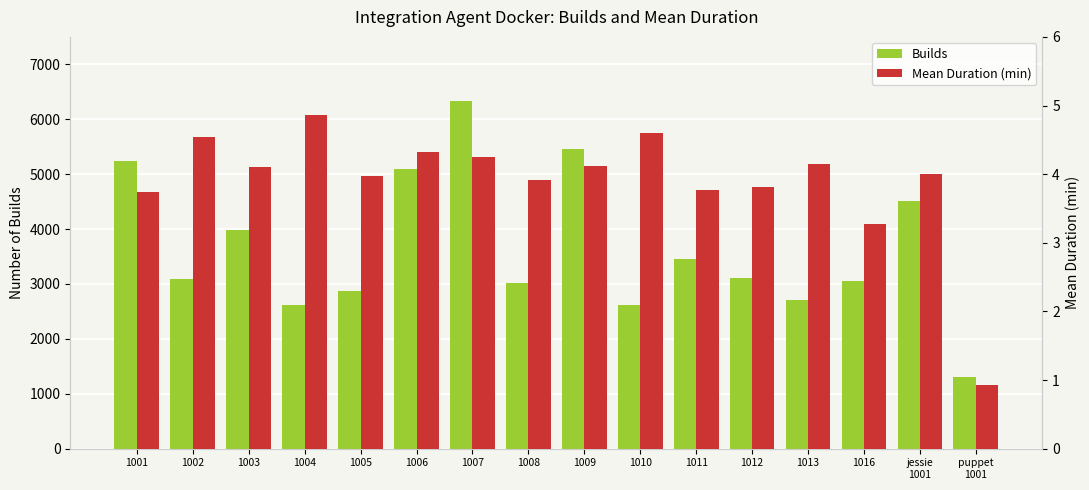

What is the sum of the Builds values at puppet
1001 and 1005?

4165.0